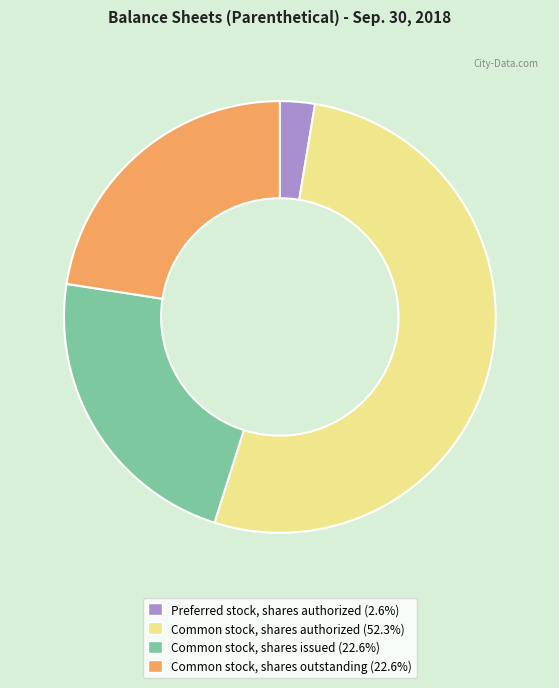

True or false: Common stock, shares outstanding accounts for 35% of the total.

False